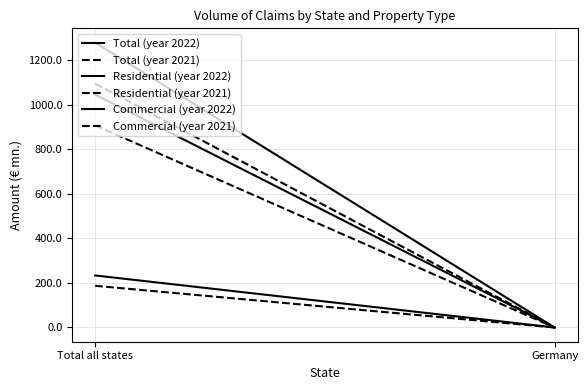

Rank the categories by Residential (year 2022) value from highest to lowest.

Total all states, Germany